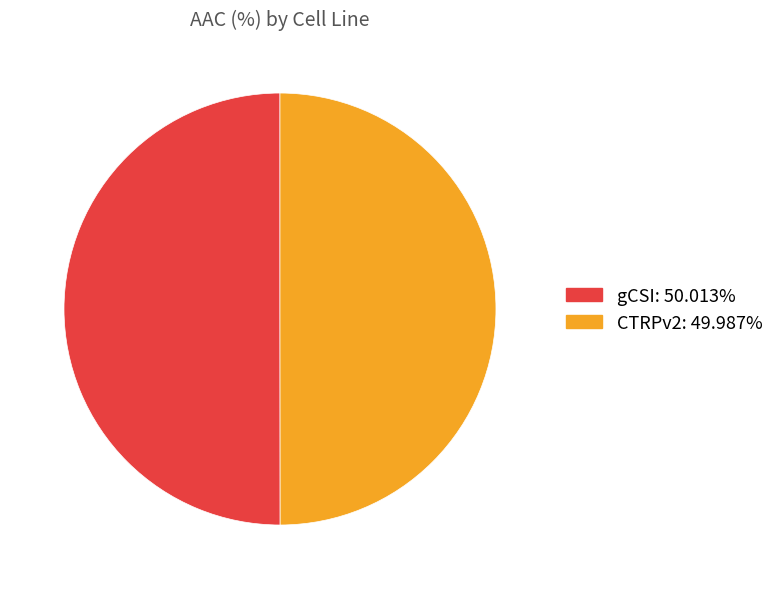

Is the sum of gCSI and CTRPv2 greater than half?

Yes